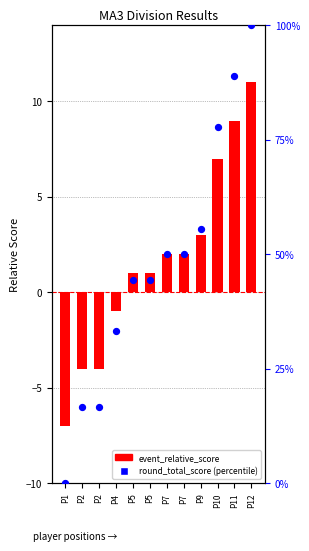

What is the ratio of the value at P10 to the value at P5?

1.8